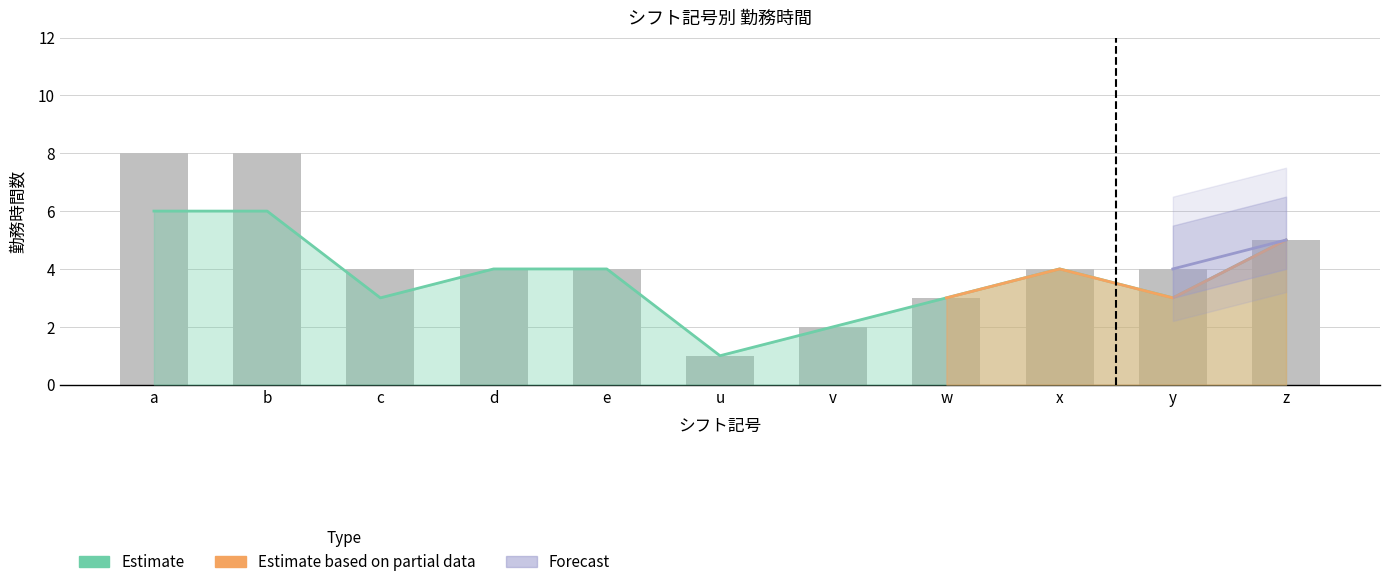

Count the サービス時間内勤務時間 values in the range 3 to 5.

7